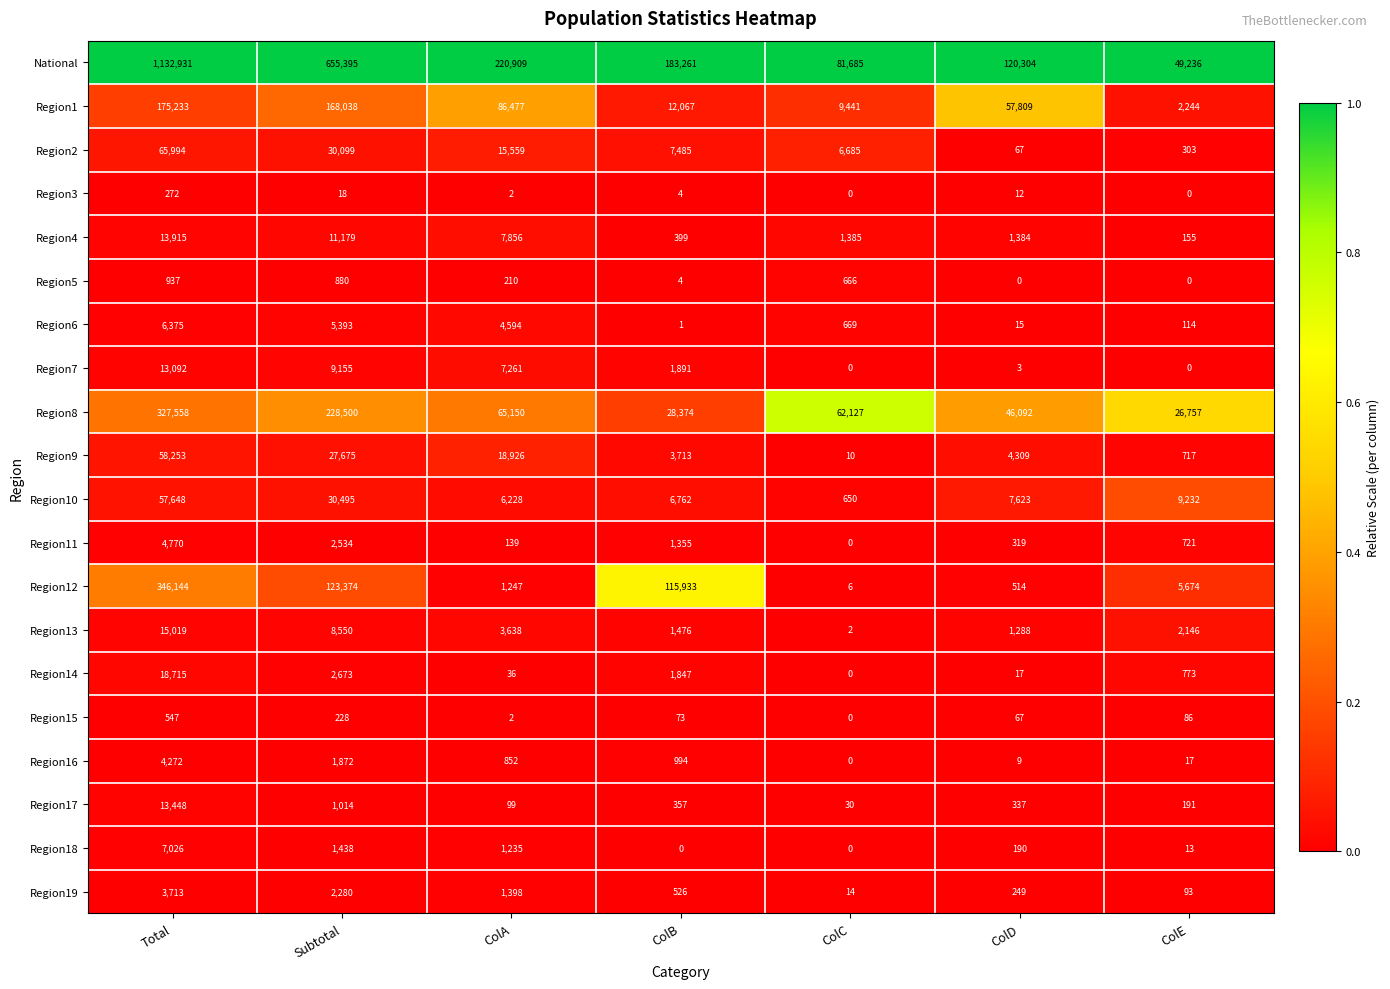

Is it true that Region4 equals 2395 at ColD?

False